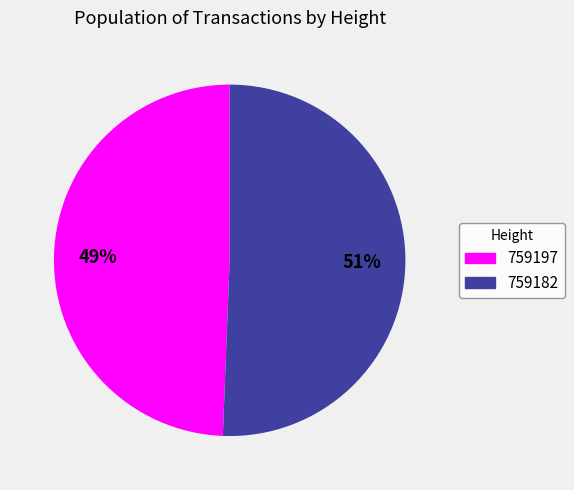

The 759182 slice represents 61% of the pie. True or false?

False